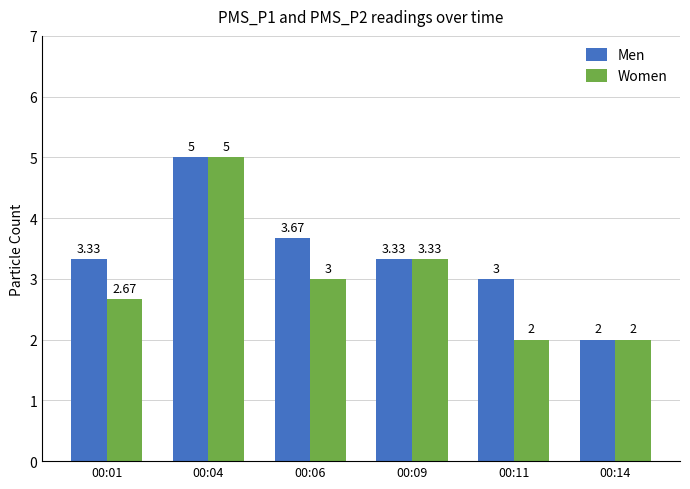

Read the Women value at 00:11.

2.0